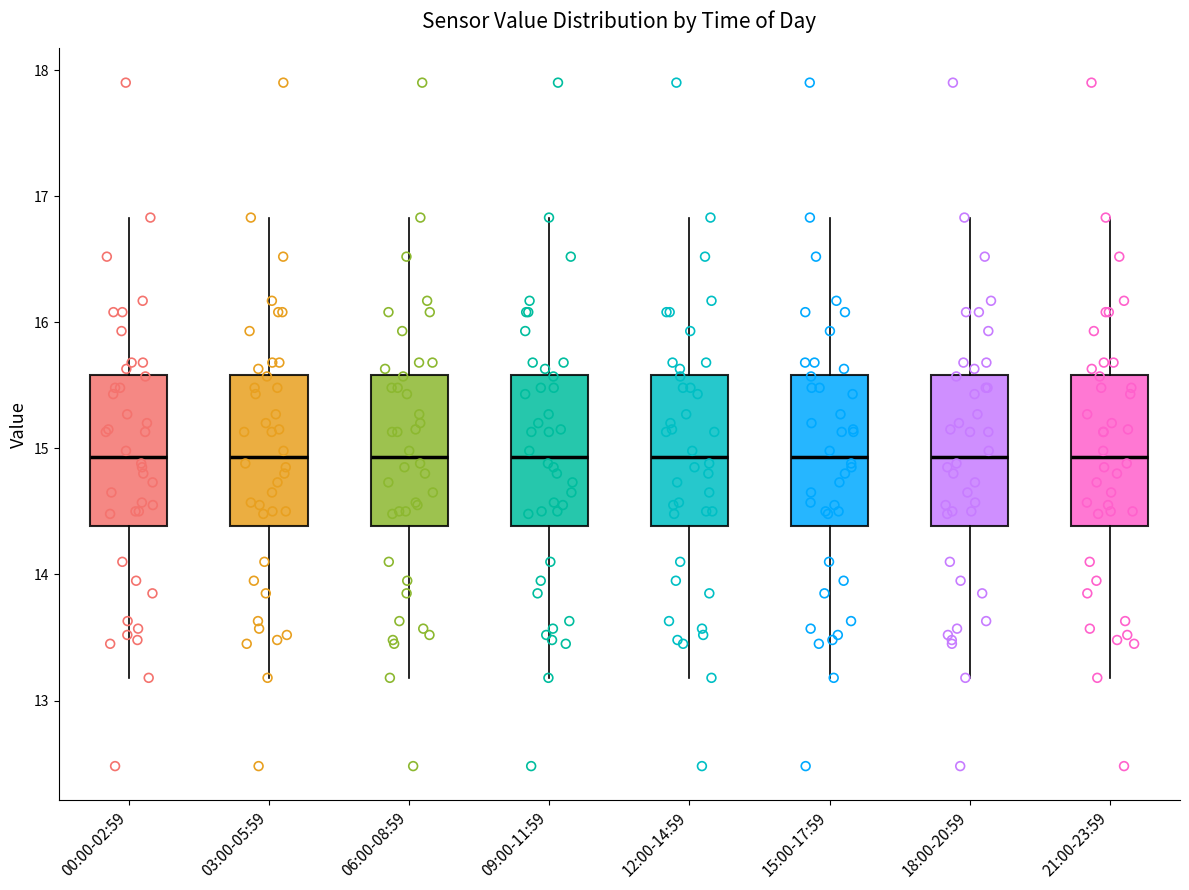

Where does the median line of the box for 15:00-17:59 sit on the y-axis? The values are not printed on the chart, so give them approximately, as read against the axis.

14.9